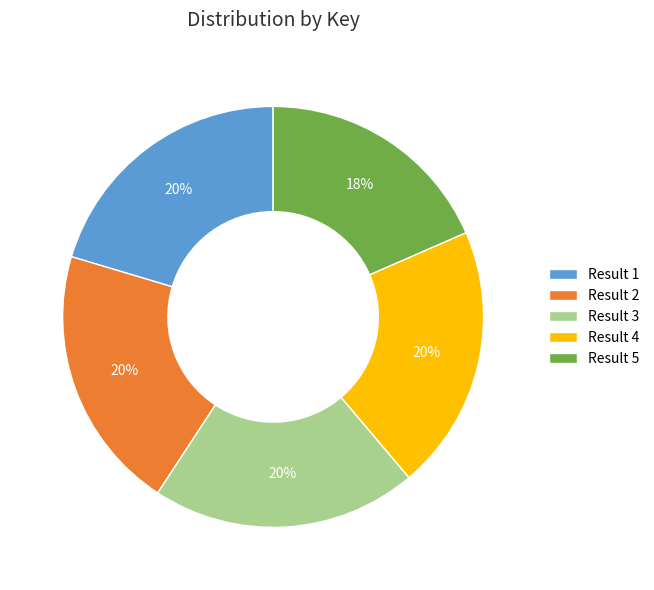

True or false: Result 4 accounts for 20% of the total.

True